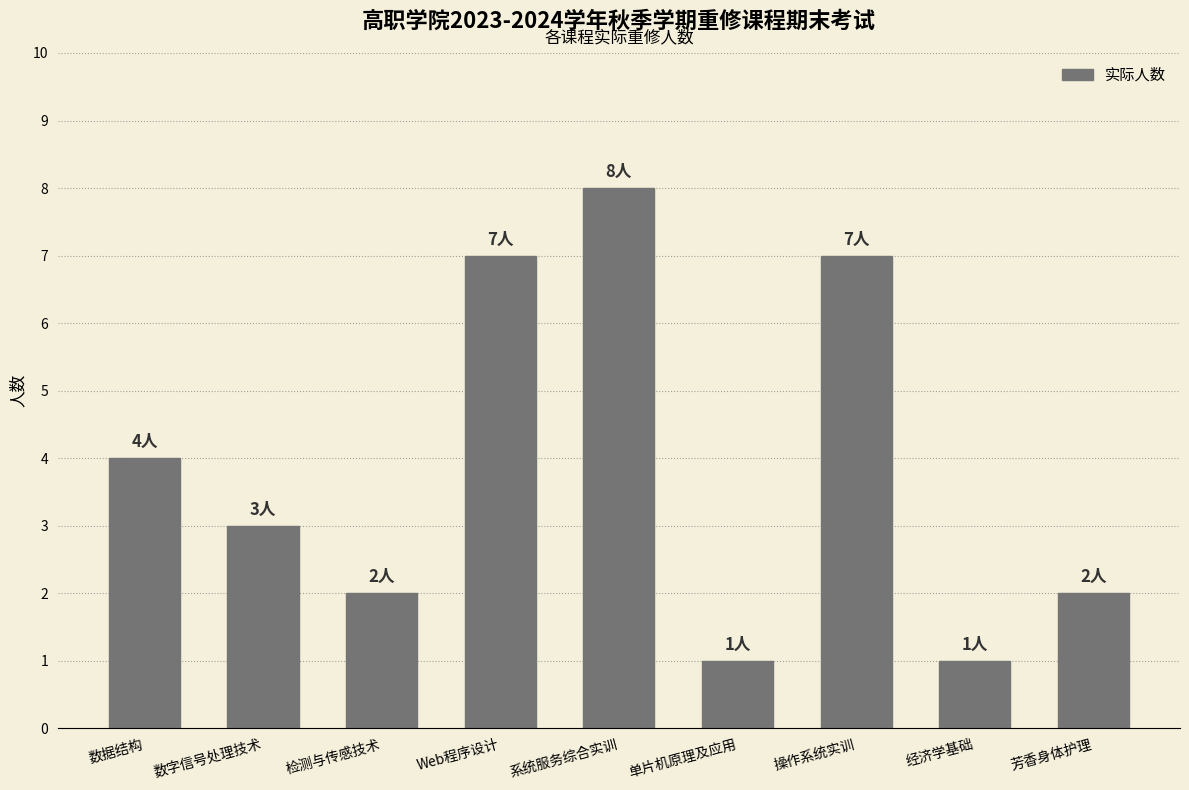

Does the chart contain any negative values?

No